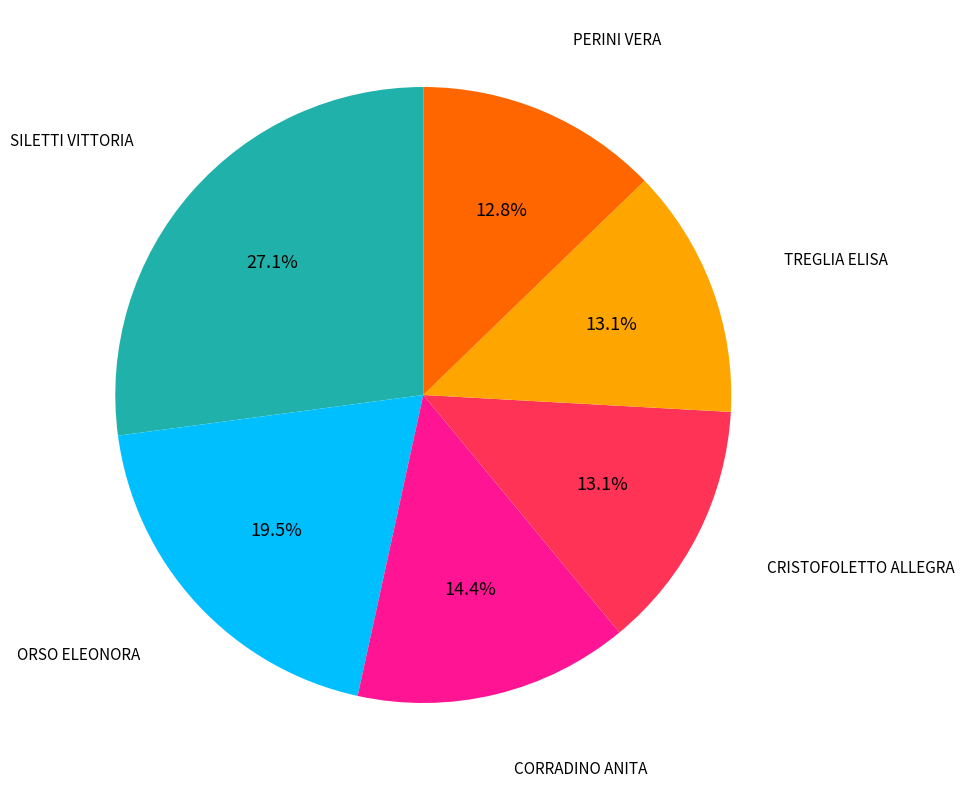

Does any single category account for the majority?

No